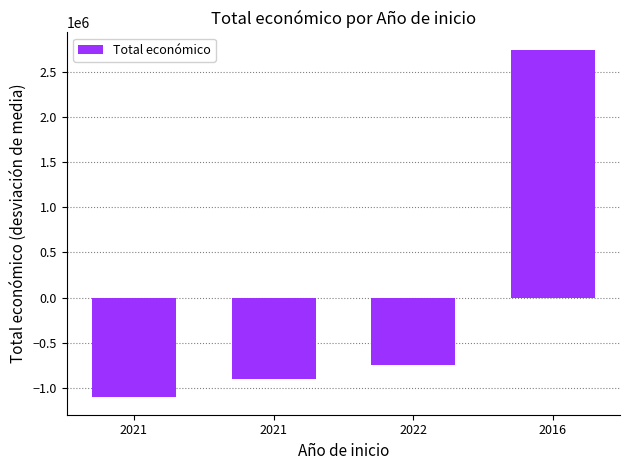

Does the chart contain stacked bars?

No